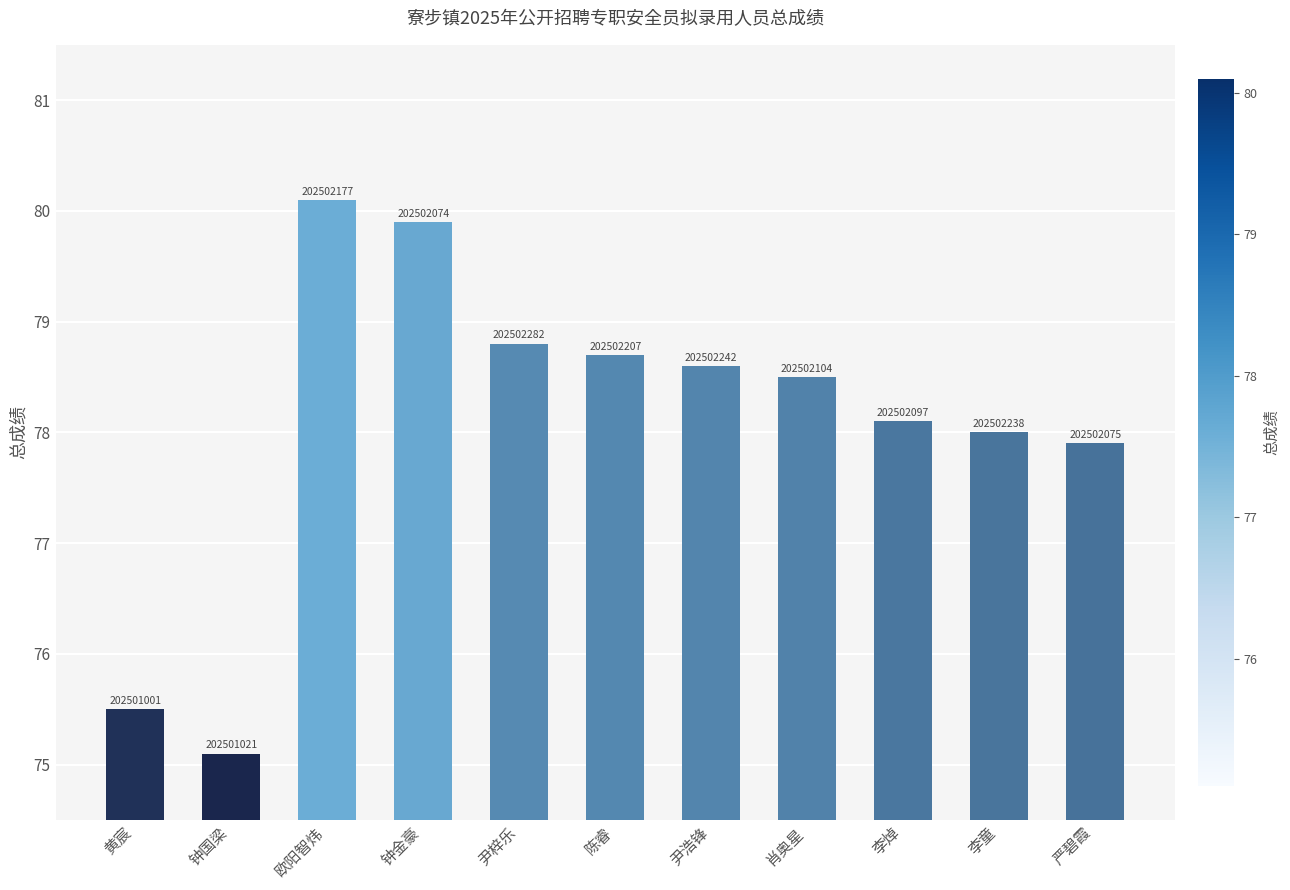

What is the sum of all values?

859.2